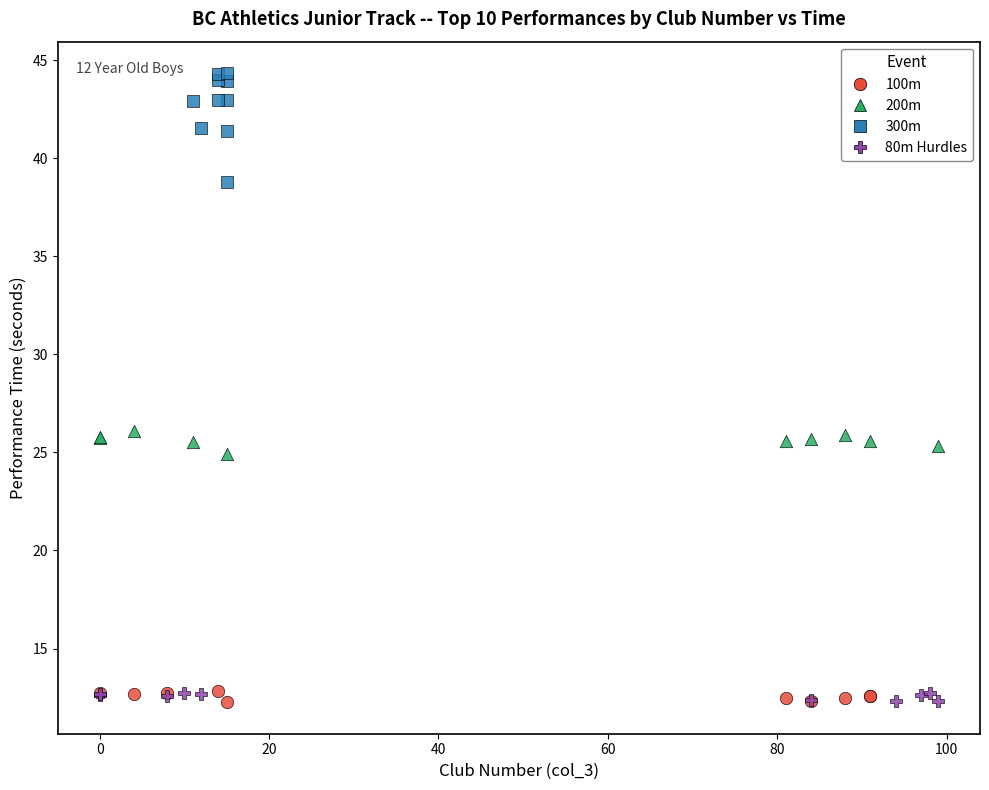

Which series has the largest Y range (max minus min)?

300m